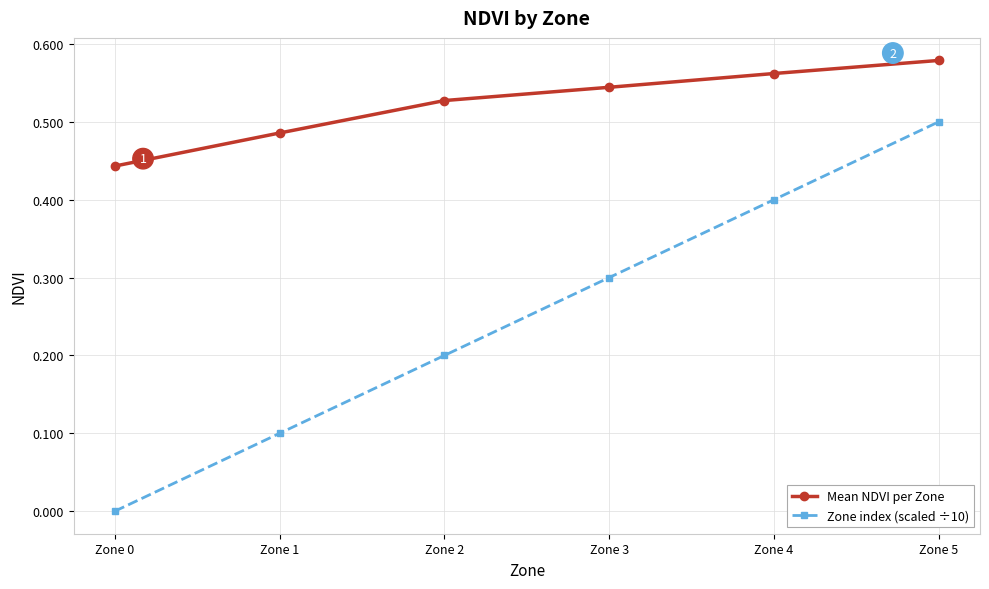

Where is Mean NDVI per Zone nearest to the value 0?

Zone 0